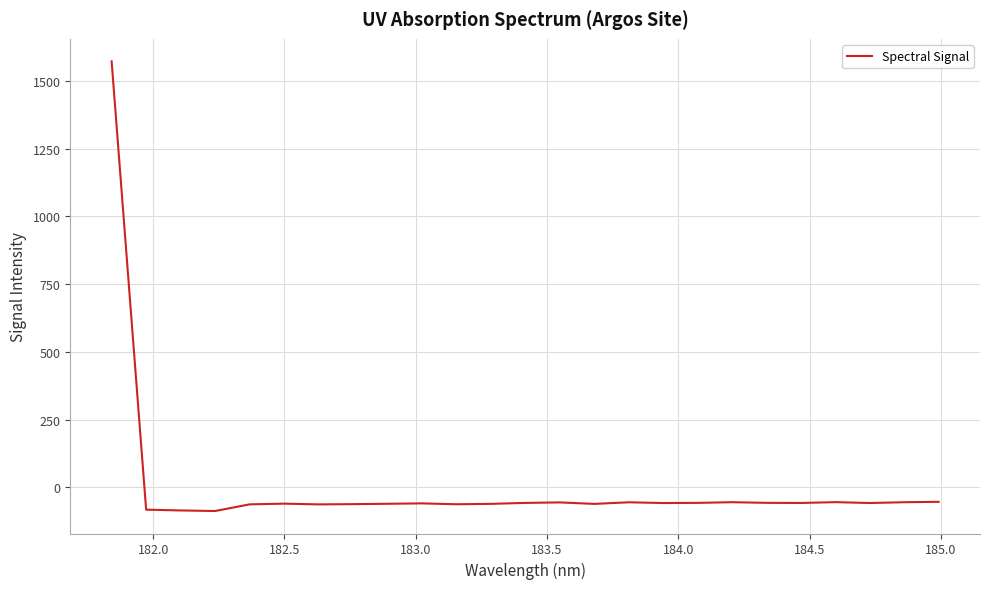

What is the minimum value shown in the chart?

-87.6